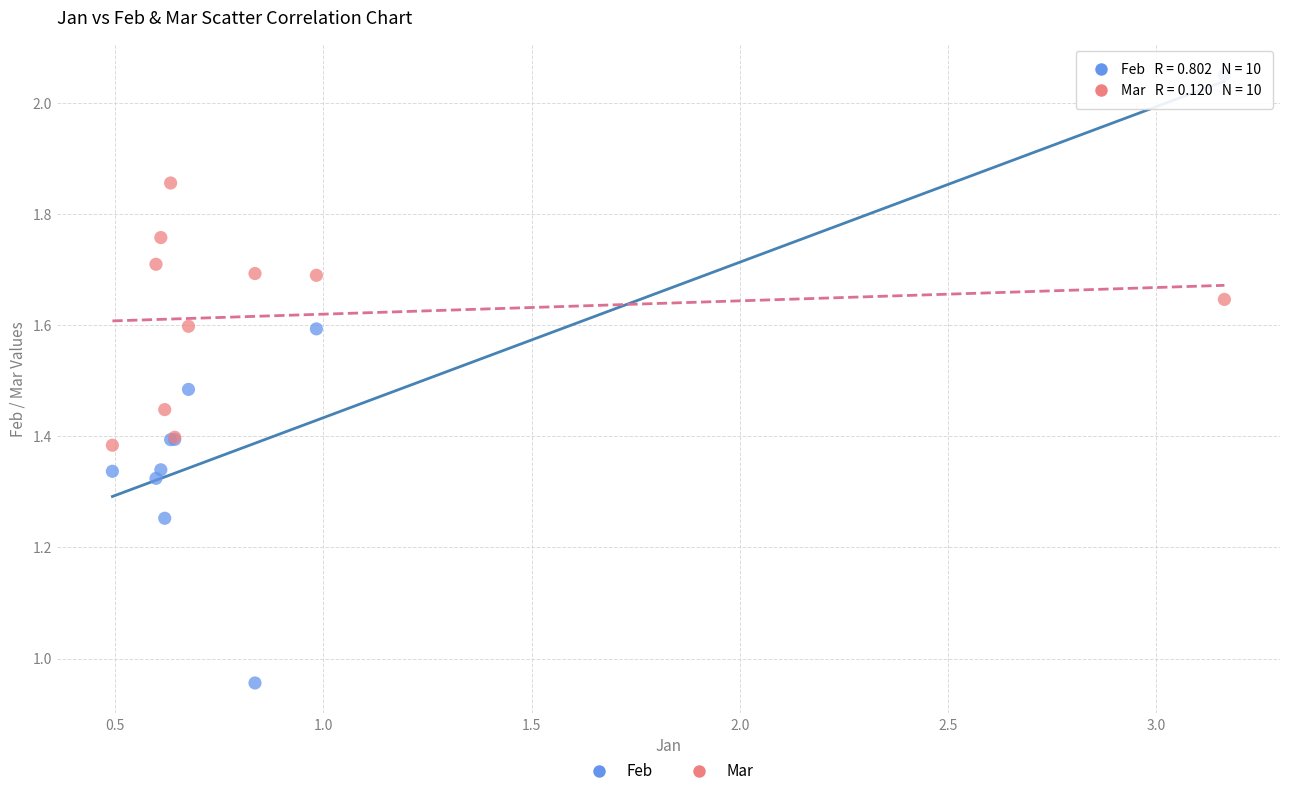

What are all the series names shown in the legend?

Feb, Mar